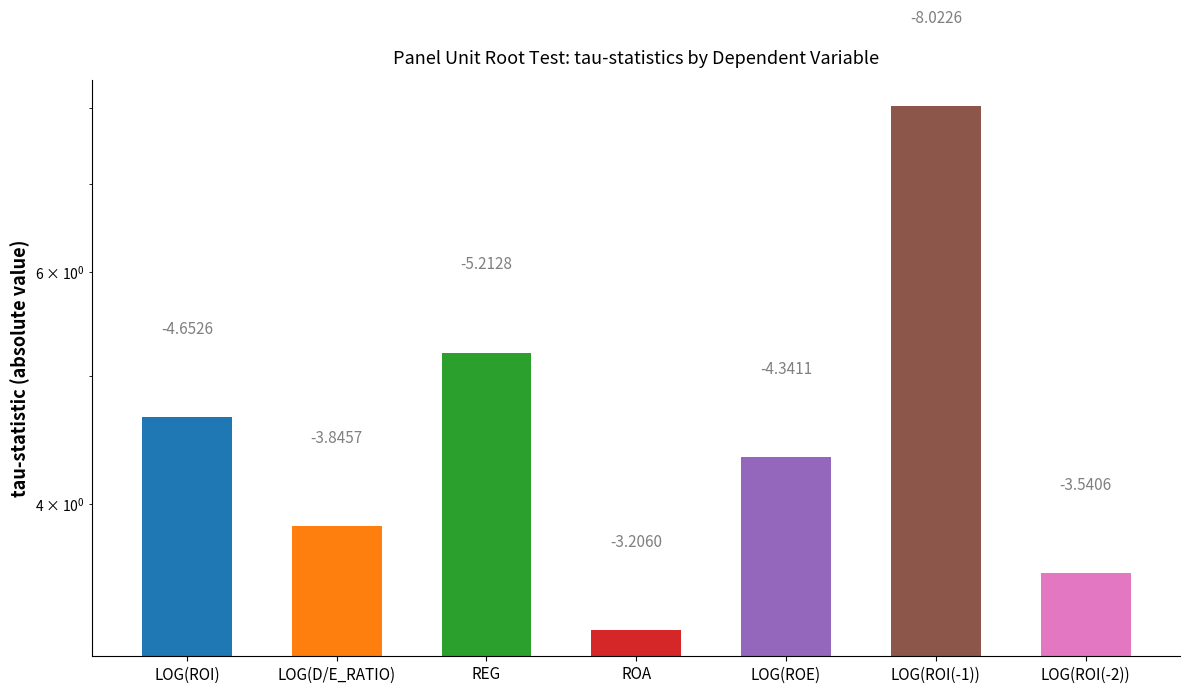

Reading left to right, extract all data points from this chart.

4.7	3.8	5.2	3.2	4.3	8.0	3.5